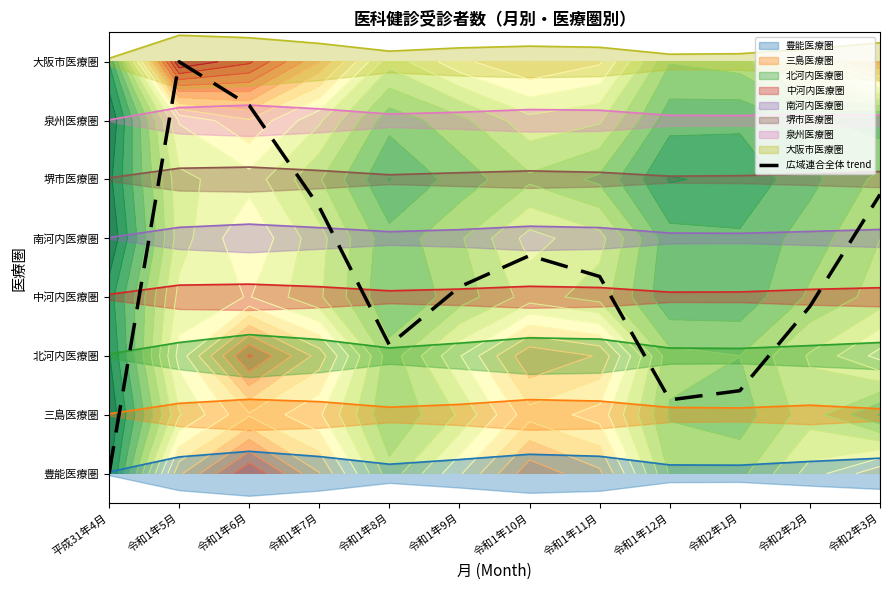

What position from the right is 令和2年3月?

1